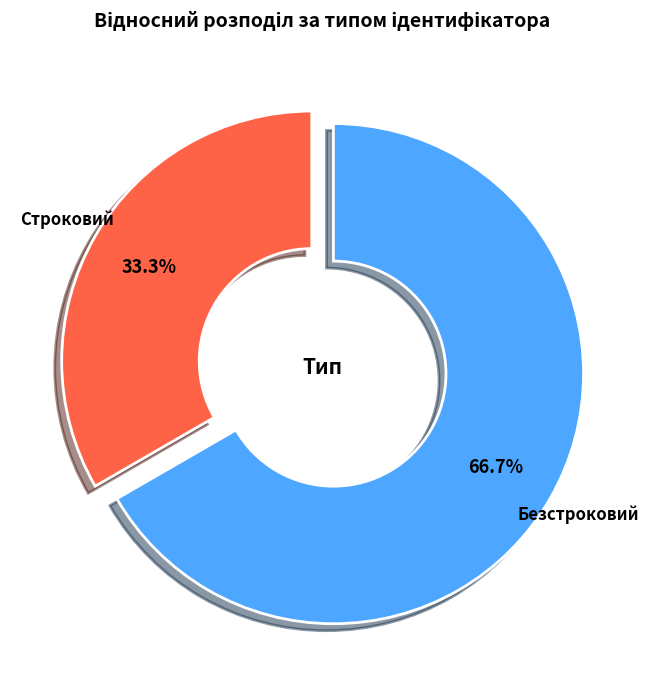

What is the majority slice?

Безстроковий